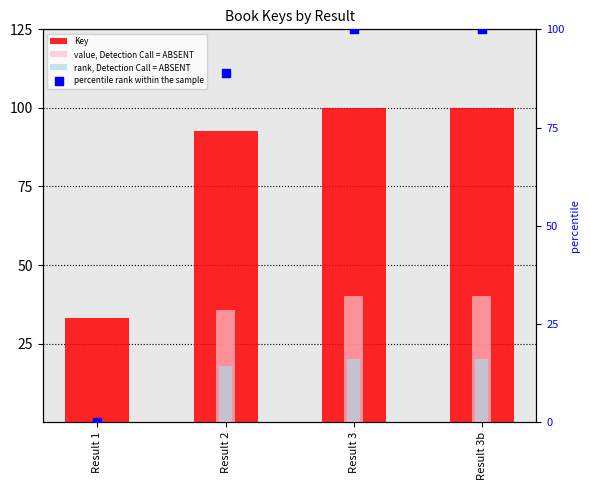

Which series has the largest Y range (max minus min)?

percentile rank within the sample